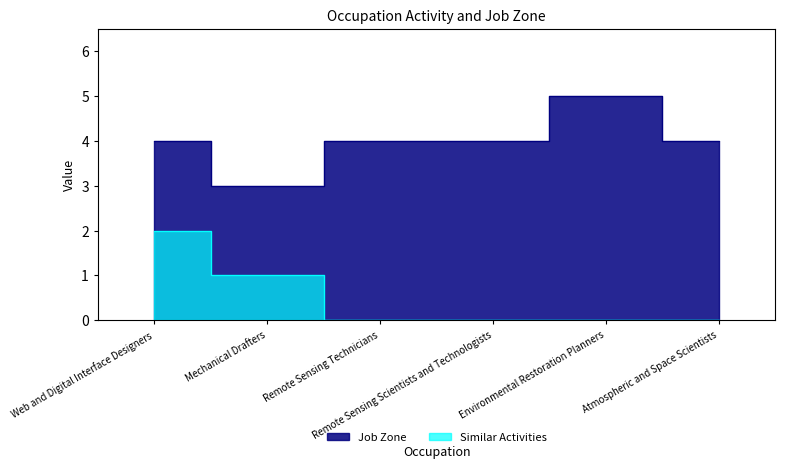

Does the chart have visible grid lines?

No